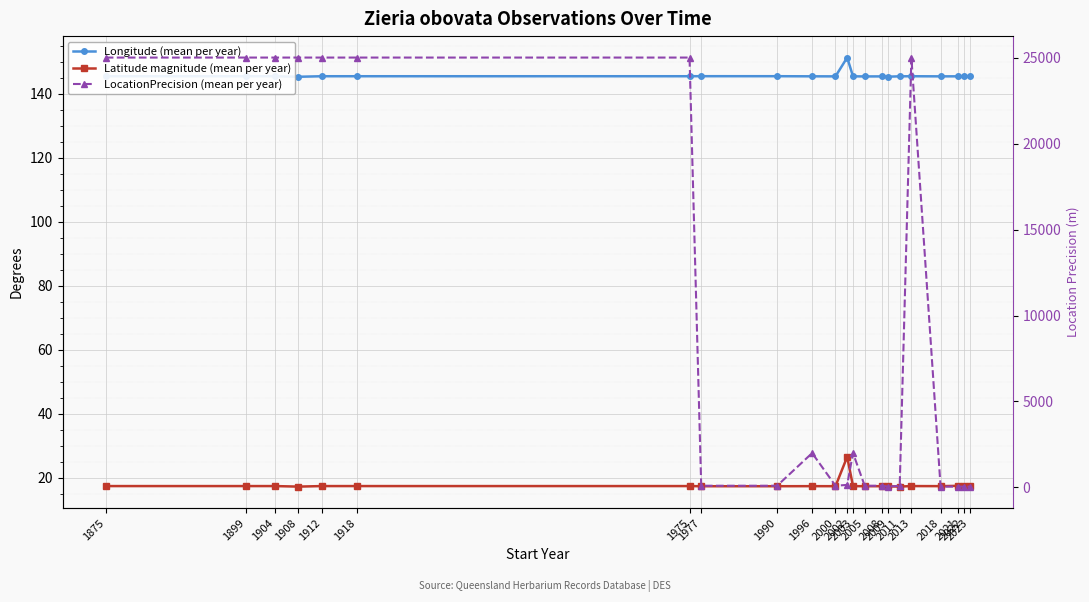

What is the value of the LocationPrecision (mean per year) point at the 8th from the left?

100.0